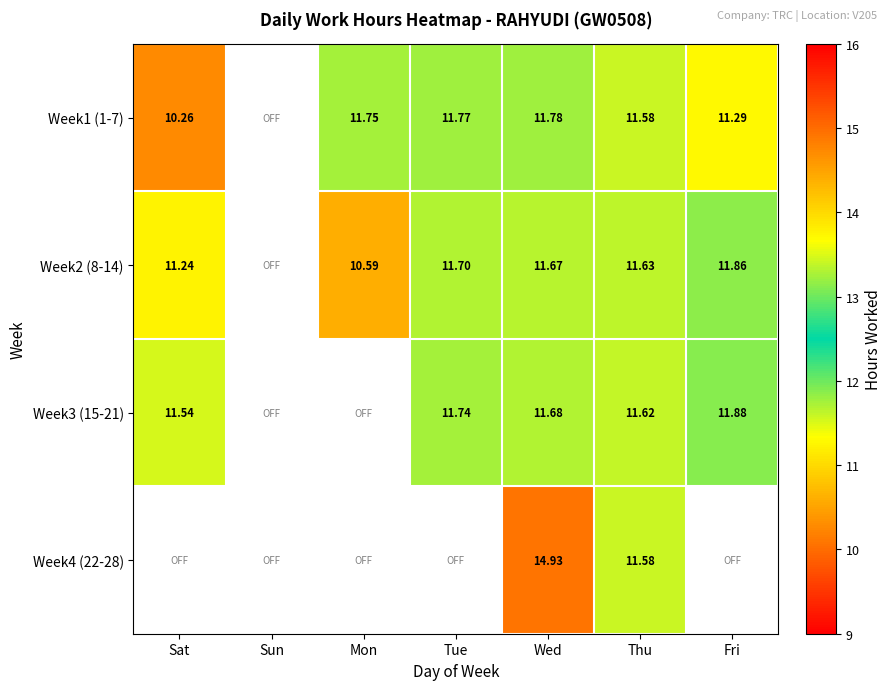

Is the value of Week1 (1-7) at Mon greater than the value of Week2 (8-14) at Tue?

Yes